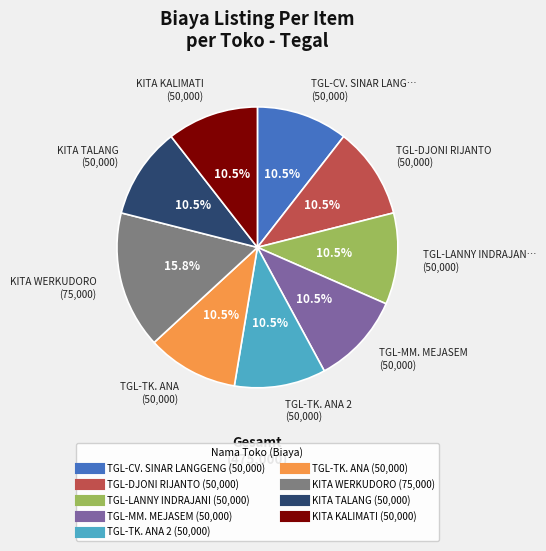

Does any single category account for the majority?

No